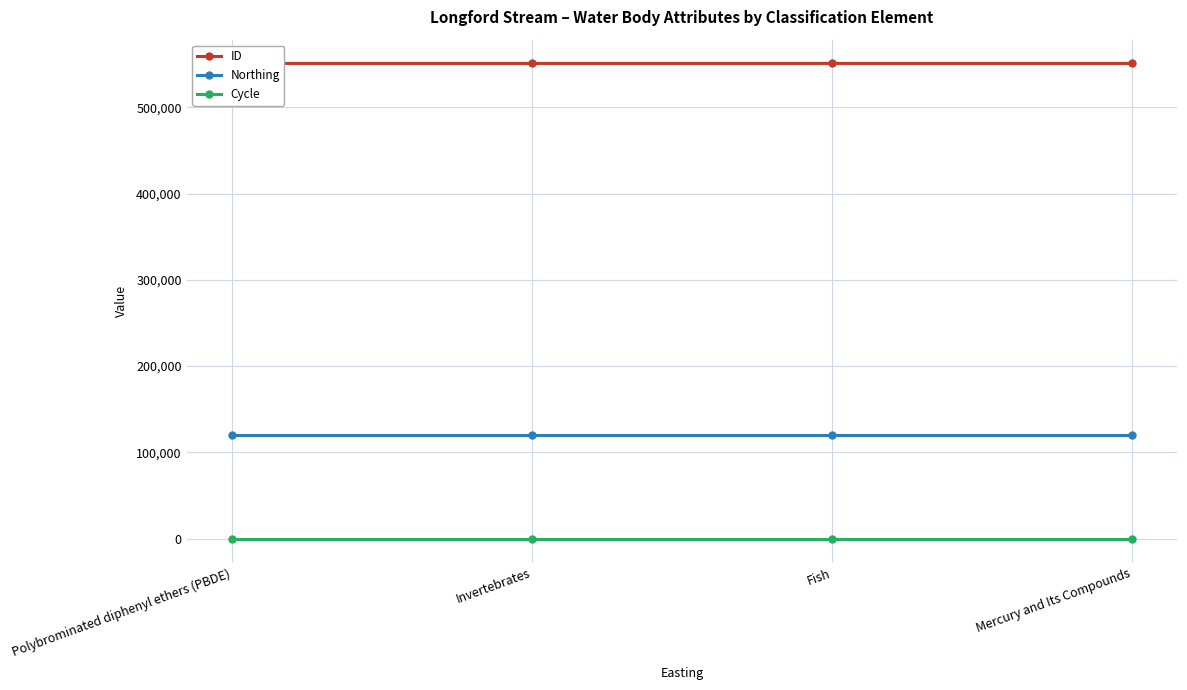

List the series in order of their peak value, highest first.

ID, Northing, Cycle